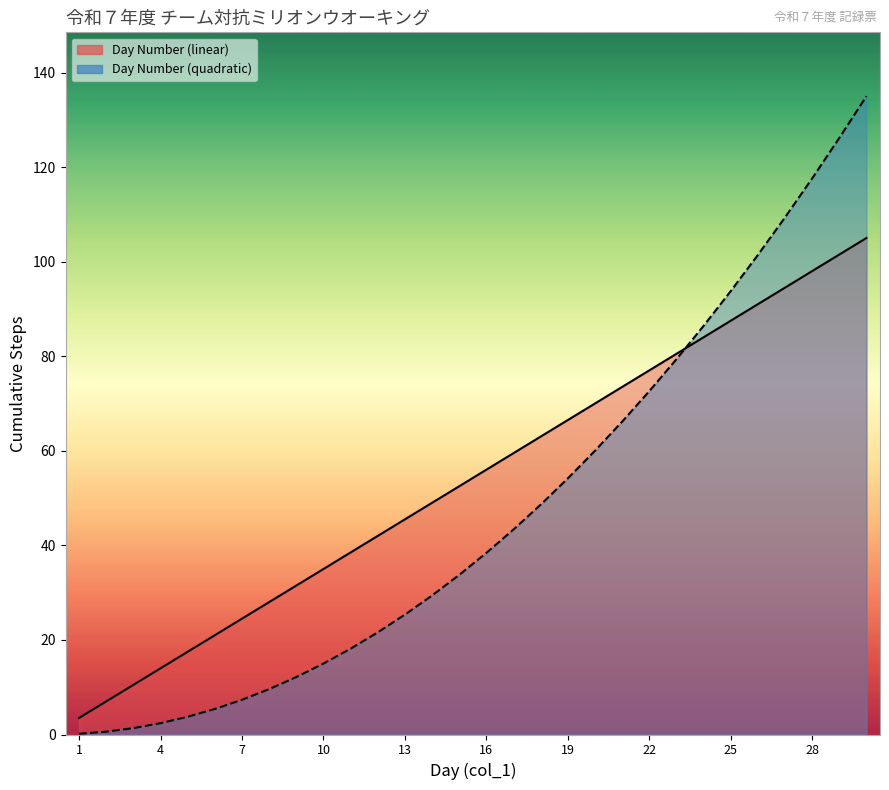

Which category has the highest value across all series?

30